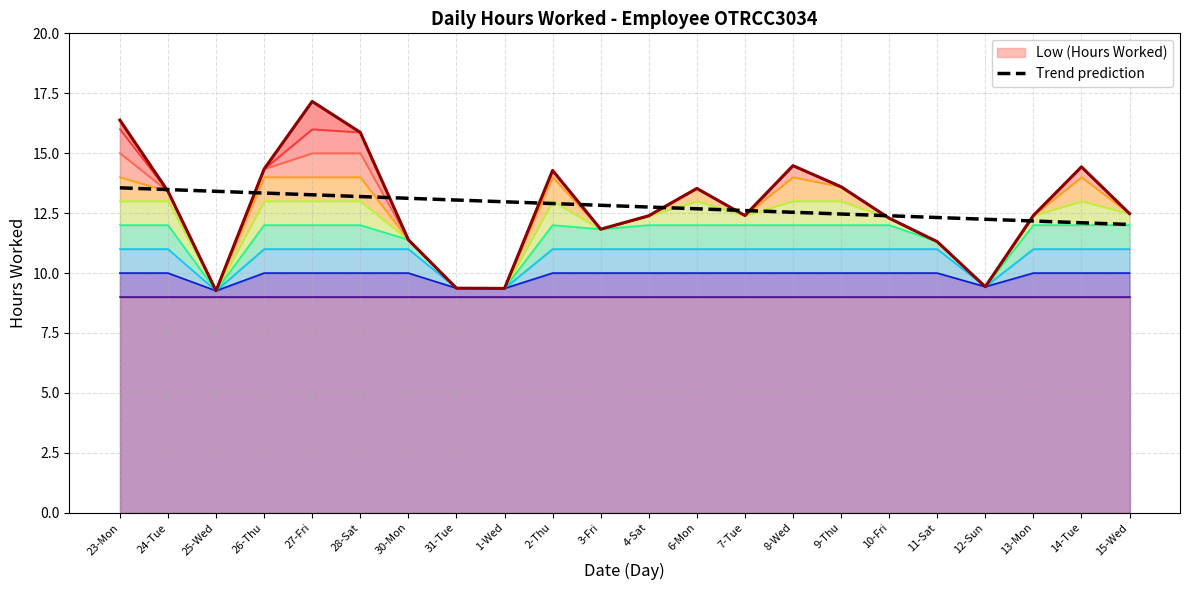

What is the label of the 10th point from the left?

2-Thu